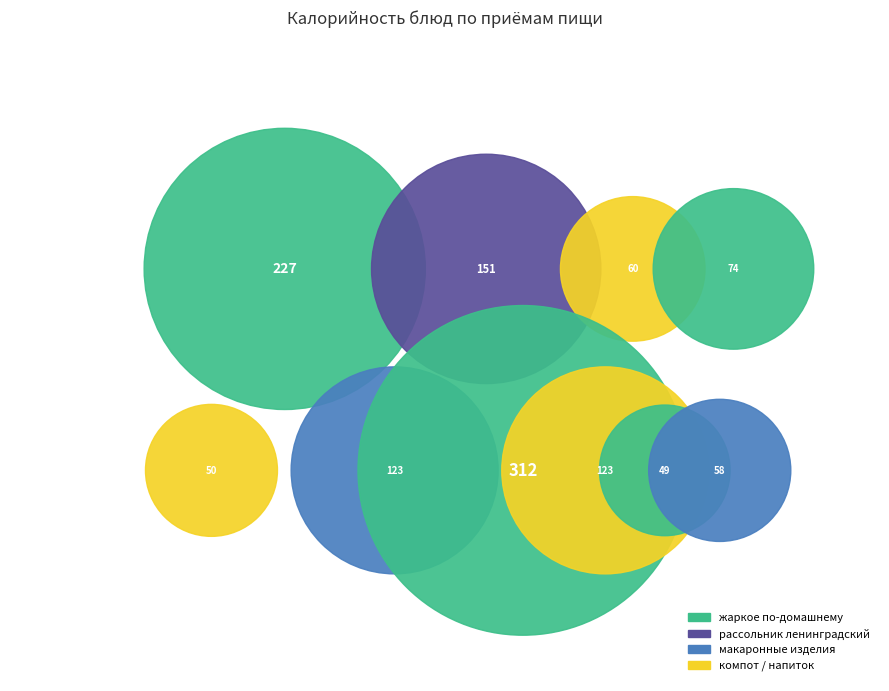

Count the number of slices in the pie.

10